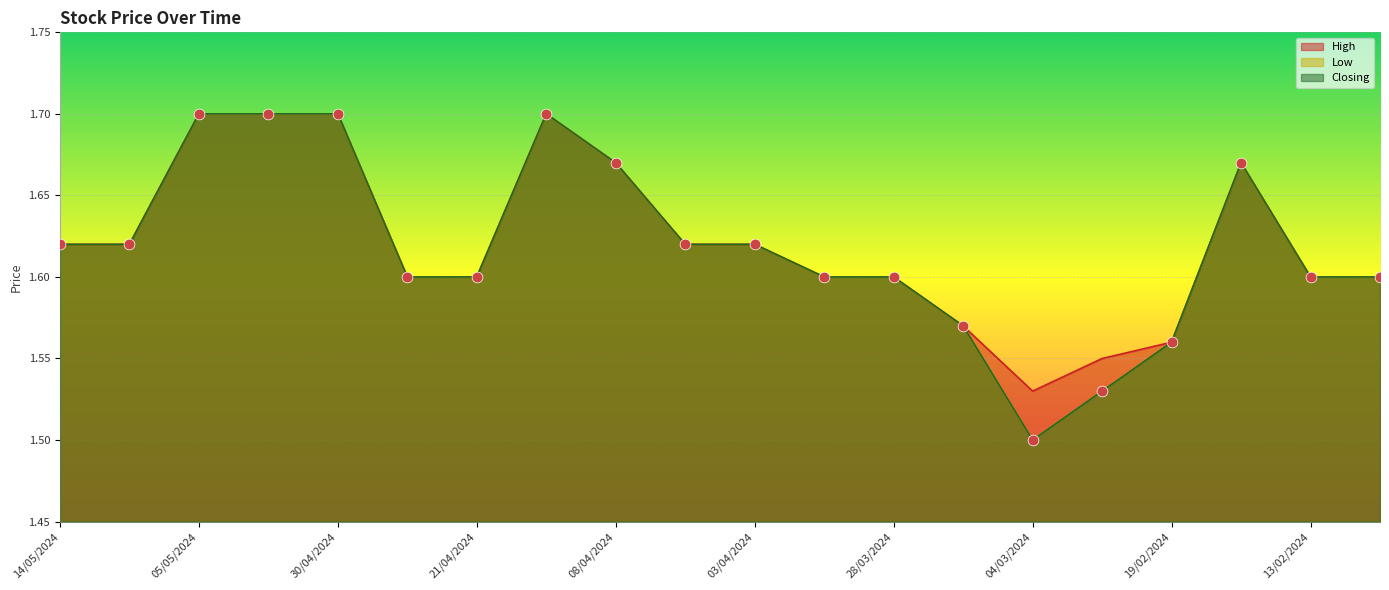

At how many categories does at least one series exceed 1?

20